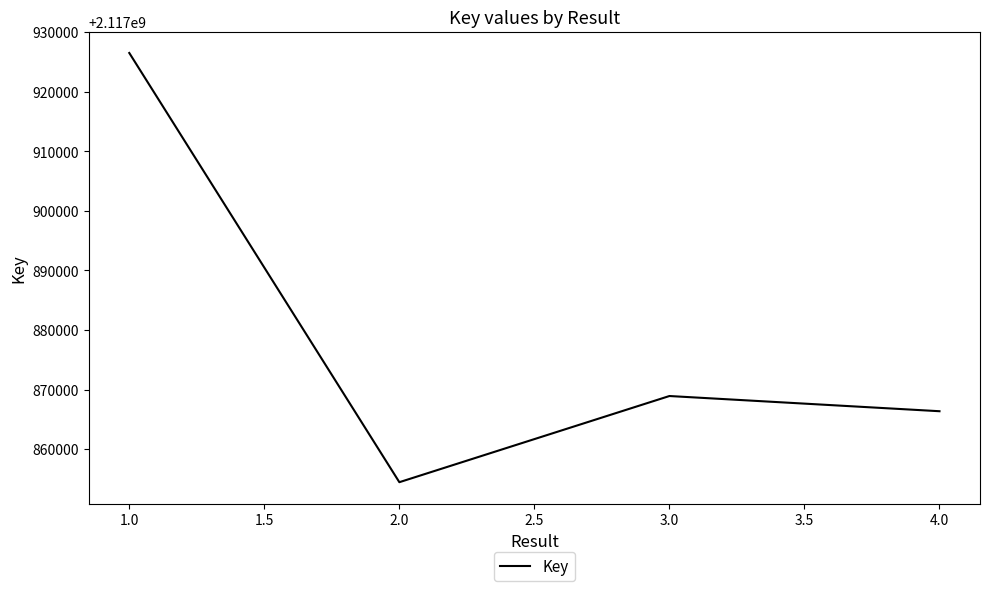

Rank the categories by value from lowest to highest.

2.0, 4.0, 3.0, 1.0